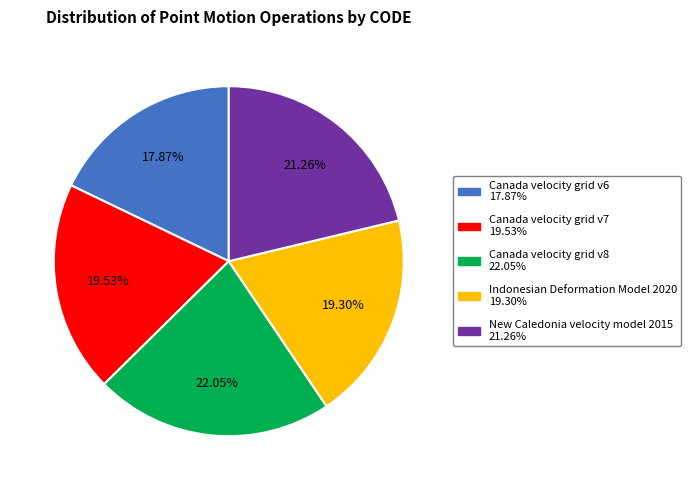

What percentage is the Canada velocity grid v6 slice, to the nearest percent?

18%